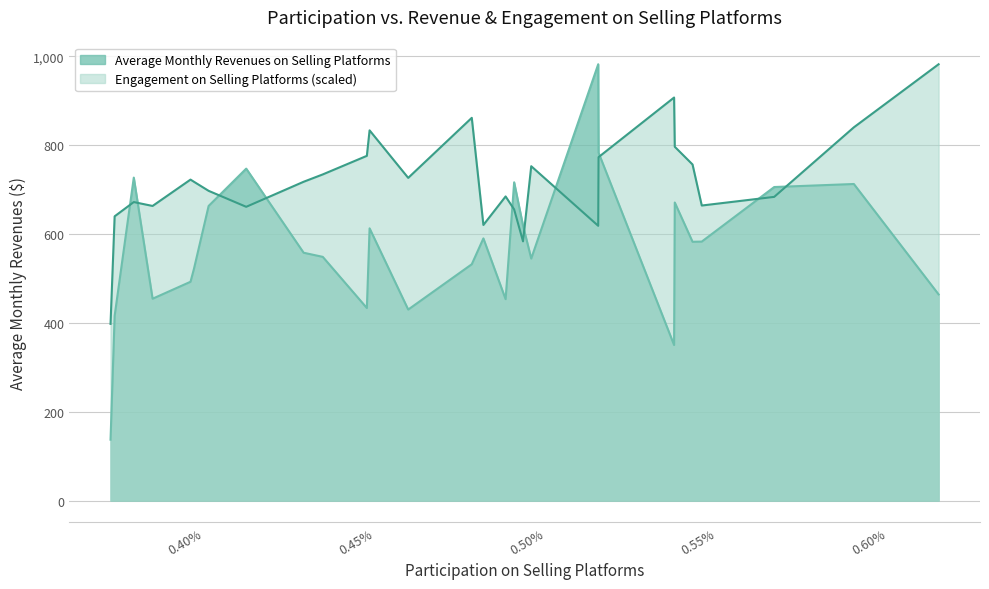

True or false: Average Monthly Revenues on Selling Platforms has more than 2 points higher than both neighbors.

True